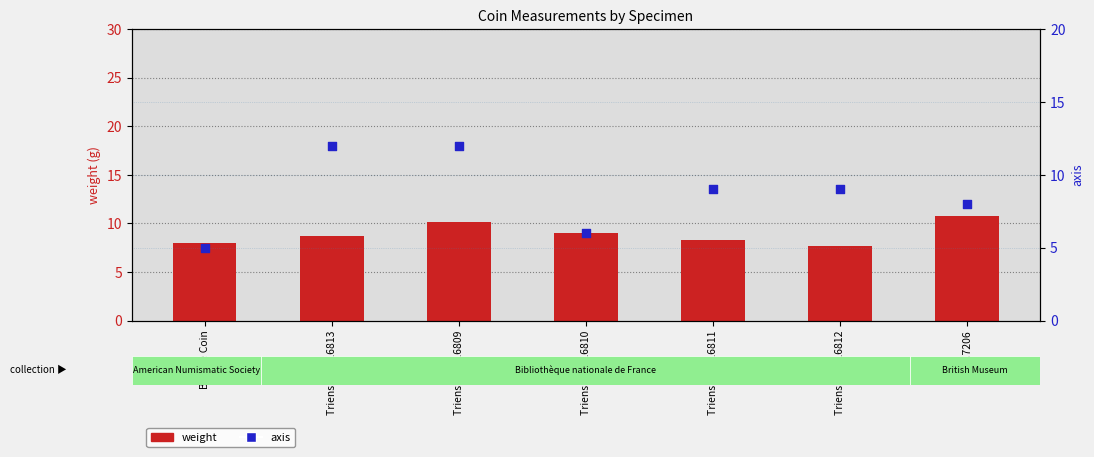

At how many categories does at least one series exceed 11?

2